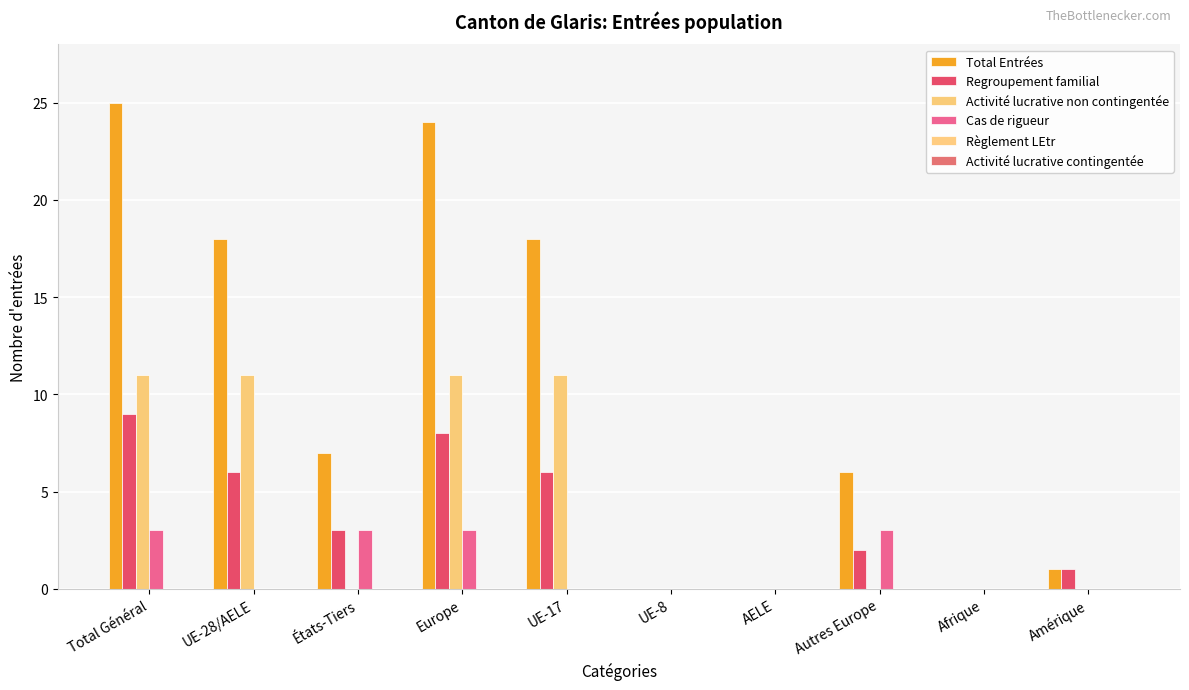

Reading right to left, transcribe all the data shown in this chart.

Total Entrées: Amérique=1	Afrique=0	Autres Europe=6	AELE=0	UE-8=0	UE-17=18	Europe=24	États-Tiers=7	UE-28/AELE=18	Total Général=25
Regroupement familial: Amérique=1	Afrique=0	Autres Europe=2	AELE=0	UE-8=0	UE-17=6	Europe=8	États-Tiers=3	UE-28/AELE=6	Total Général=9
Activité lucrative non contingentée: Amérique=0	Afrique=0	Autres Europe=0	AELE=0	UE-8=0	UE-17=11	Europe=11	États-Tiers=0	UE-28/AELE=11	Total Général=11
Cas de rigueur: Amérique=0	Afrique=0	Autres Europe=3	AELE=0	UE-8=0	UE-17=0	Europe=3	États-Tiers=3	UE-28/AELE=0	Total Général=3
Règlement LEtr: Amérique=0	Afrique=0	Autres Europe=0	AELE=0	UE-8=0	UE-17=0	Europe=0	États-Tiers=0	UE-28/AELE=0	Total Général=0
Activité lucrative contingentée: Amérique=0	Afrique=0	Autres Europe=0	AELE=0	UE-8=0	UE-17=0	Europe=0	États-Tiers=0	UE-28/AELE=0	Total Général=0